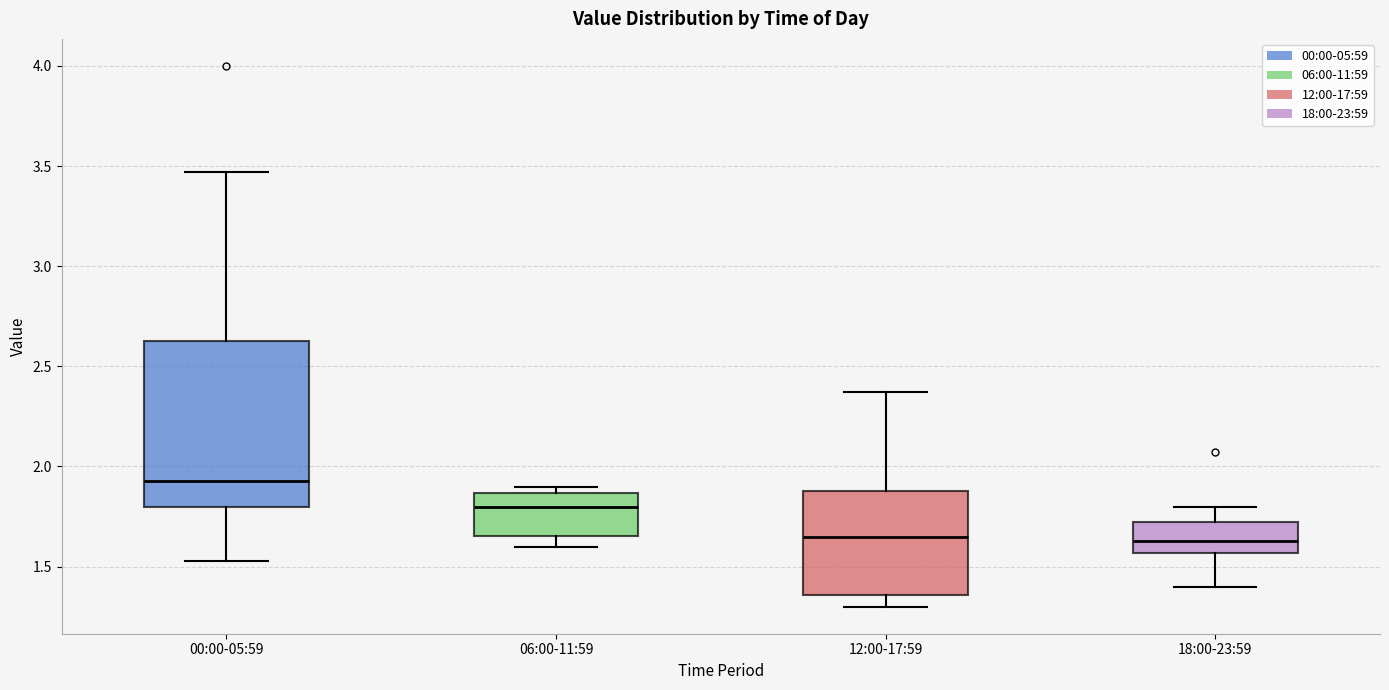

Which box's median line is the highest?

00:00-05:59